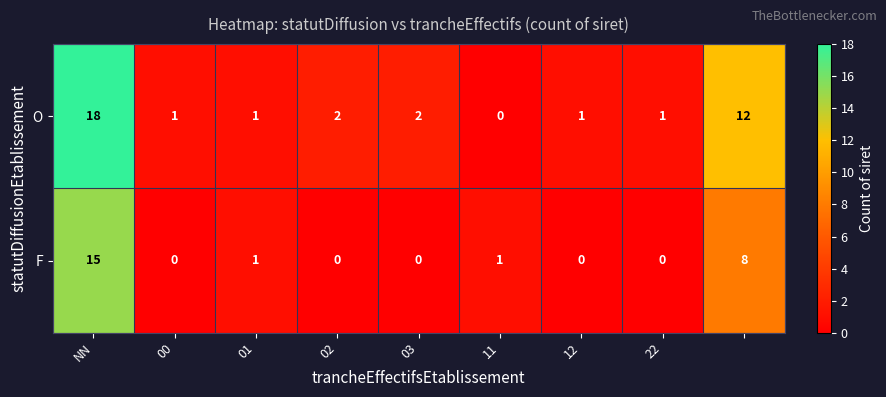

What is the highest value of the F series?

15